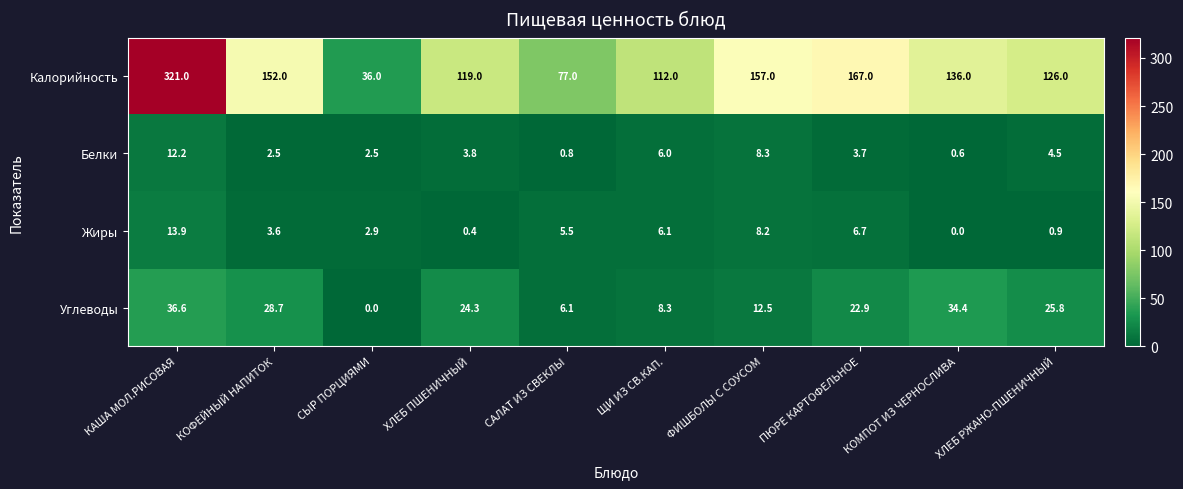

The Углеводы series shows 12.5 at ФИШБОЛЫ С СОУСОМ. True or false?

True